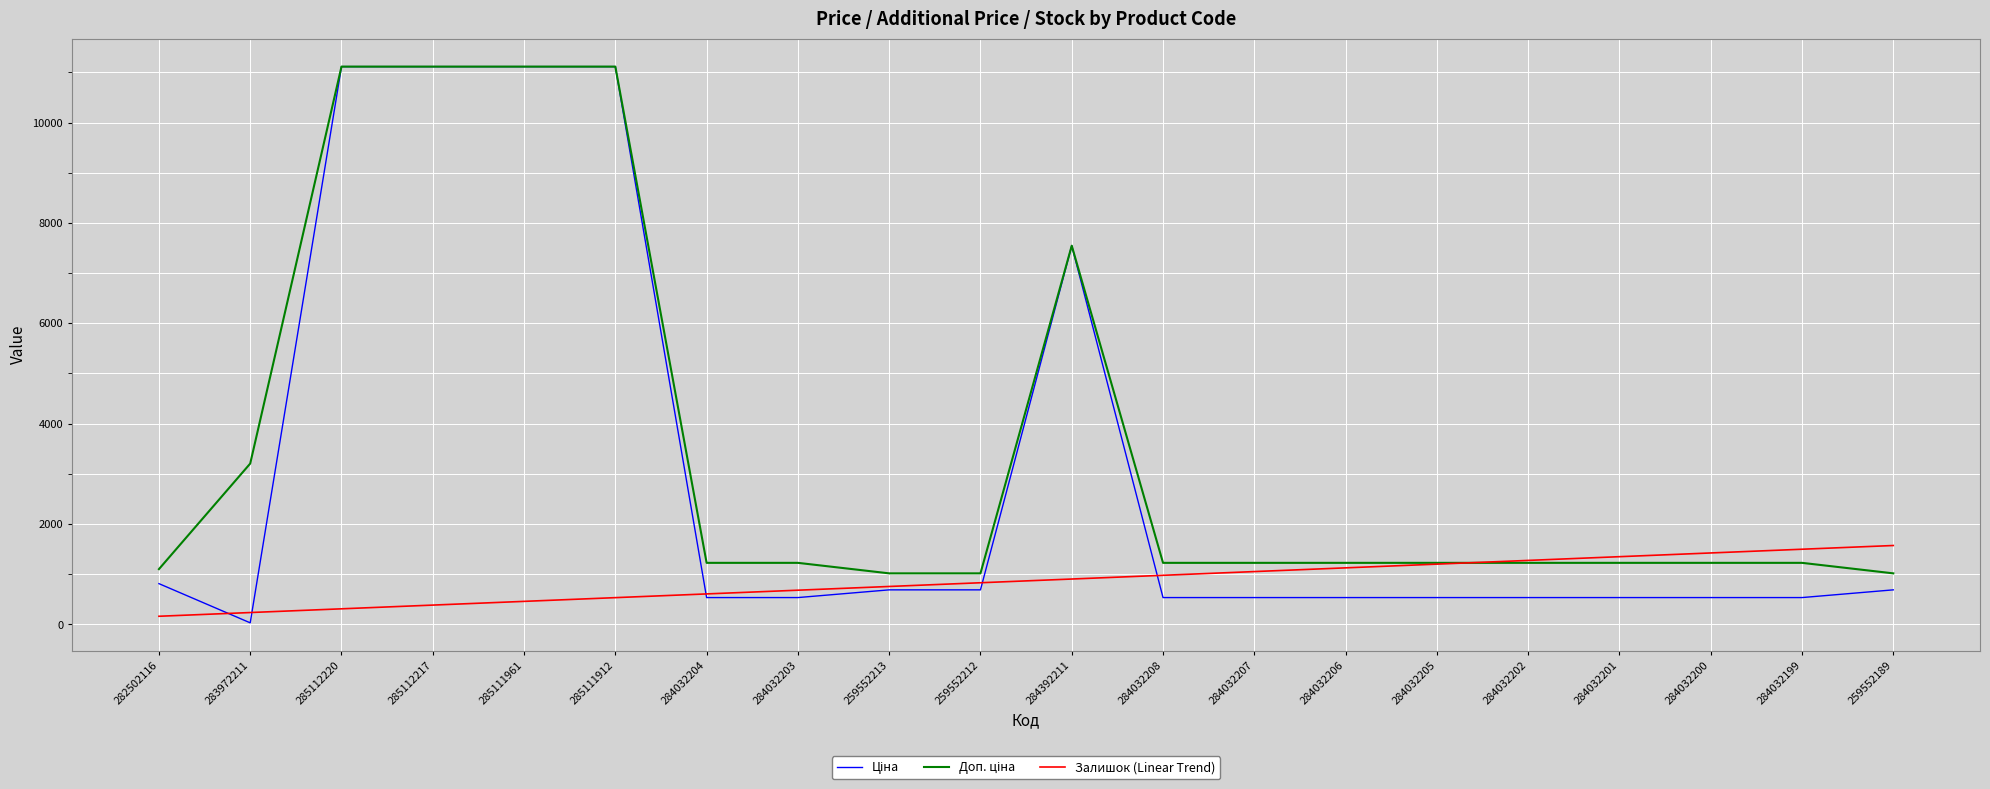

How many lines are shown in the chart?

3